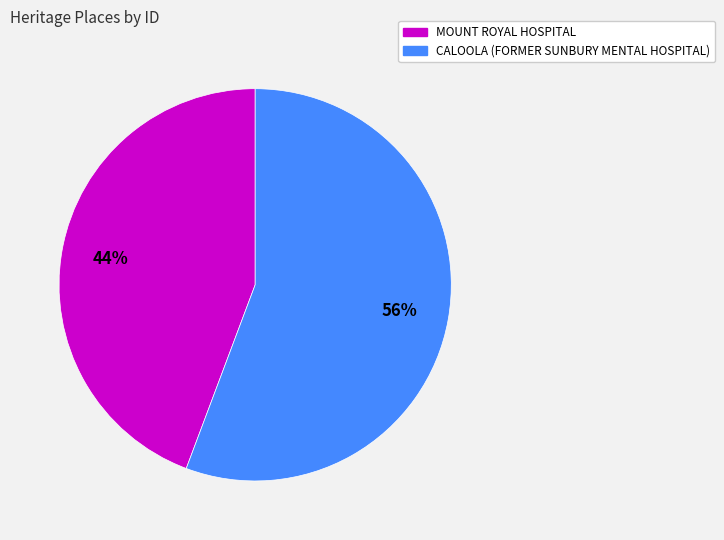

Is it true that CALOOLA (FORMER SUNBURY MENTAL HOSPITAL) is 56% of the pie?

True